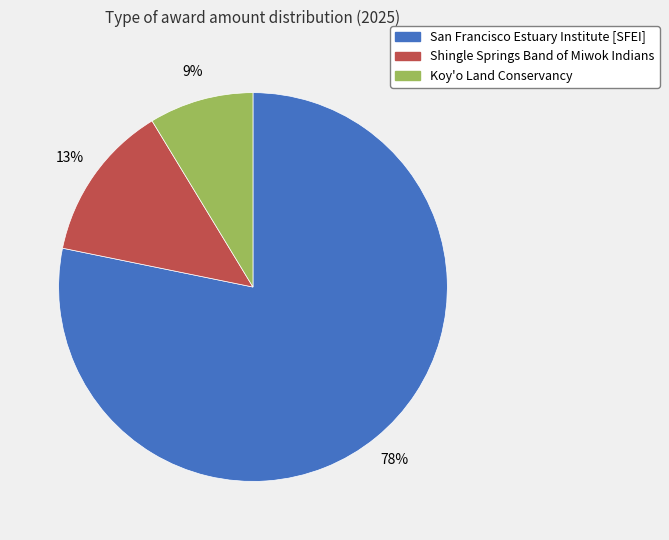

To the nearest percent, what is the average slice percentage?

33%